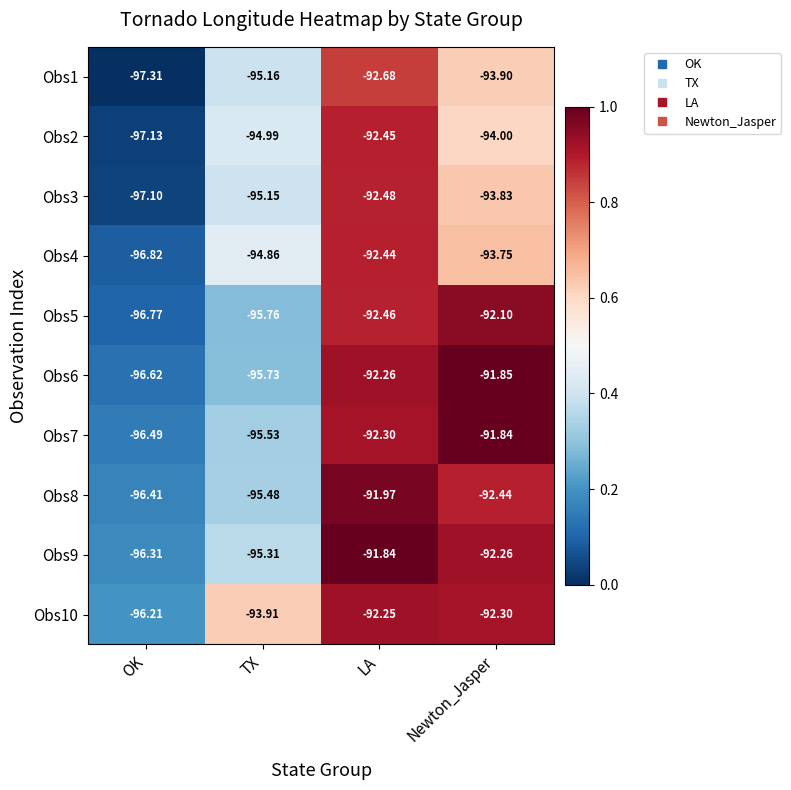

At which label does Obs8 reach its minimum?

OK